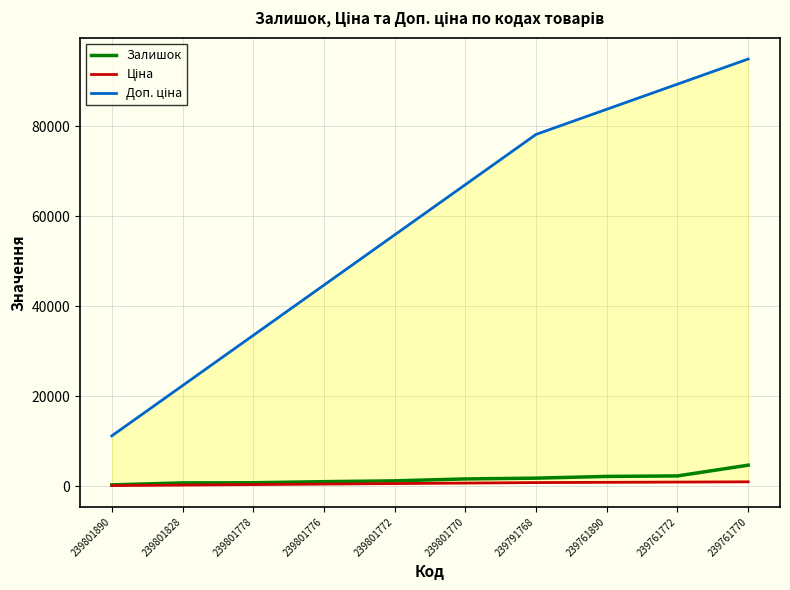

What is the highest value of the Доп. ціна series?

94938.0